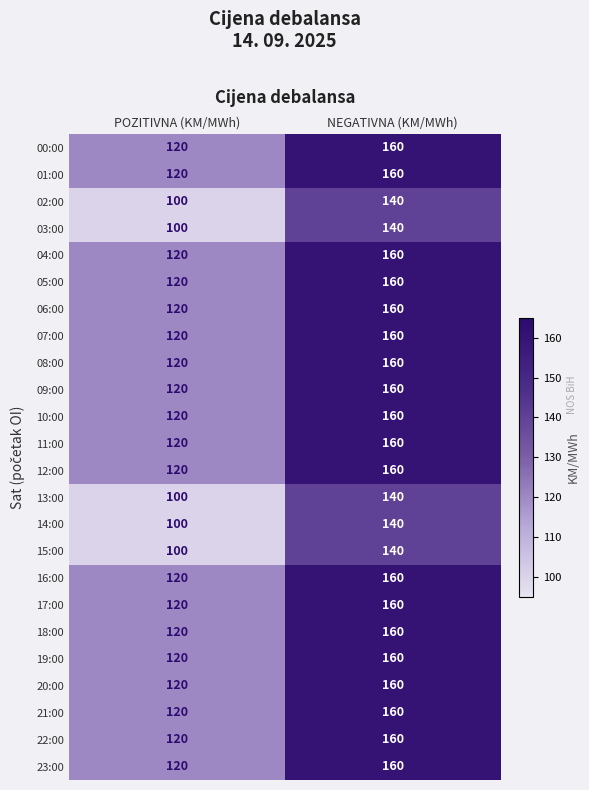

The value of 08:00 at NEGATIVNA (KM/MWh) is 160. True or false?

True